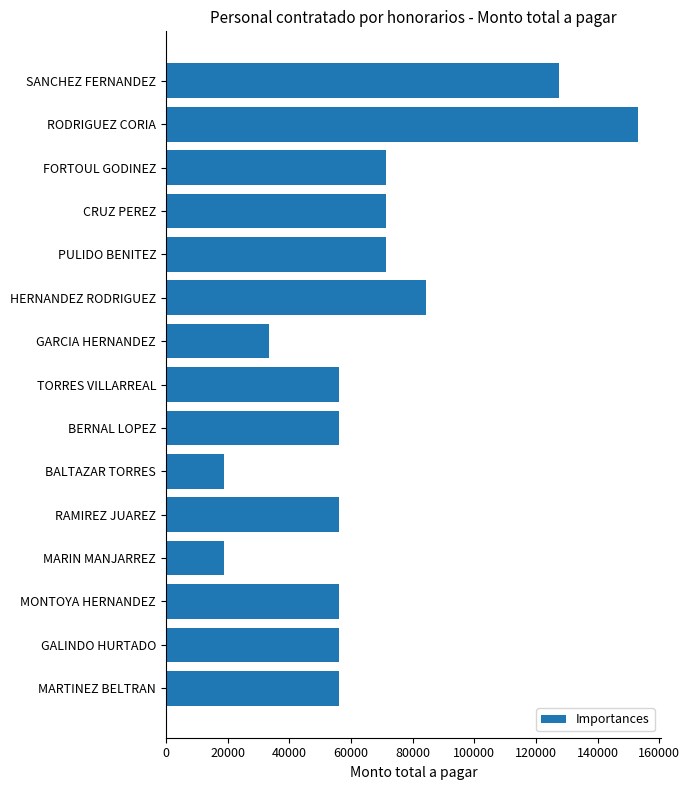

What is the maximum value shown in the chart?

153000